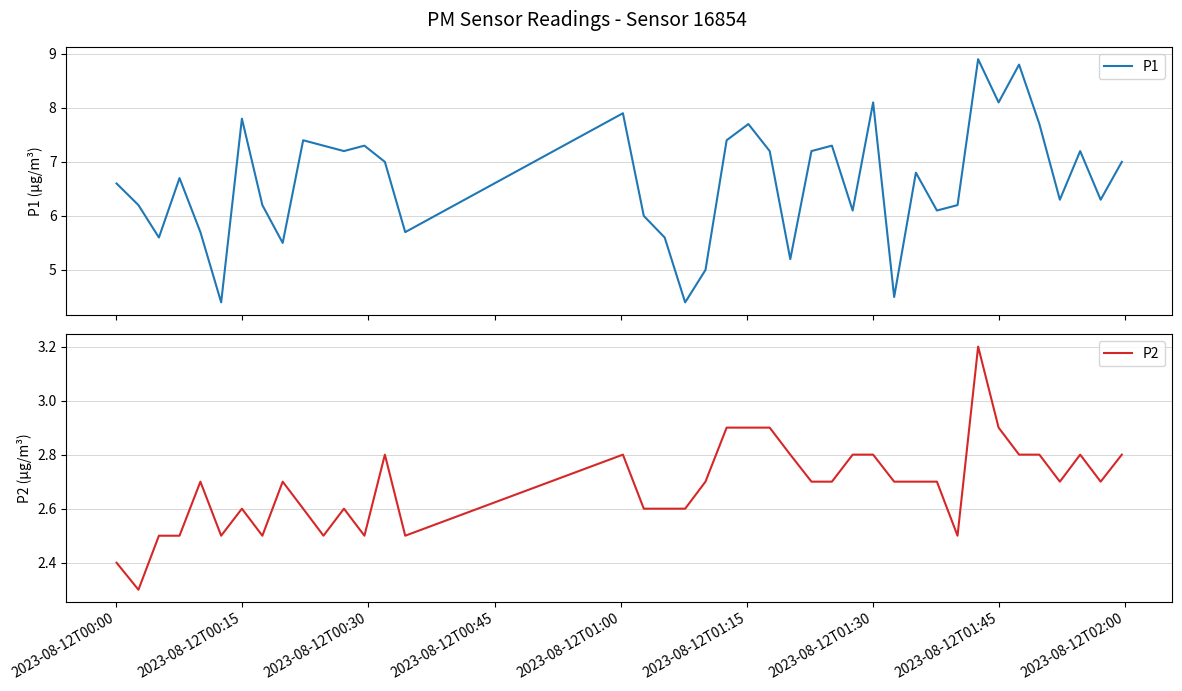

Is the value of P2 at 30 greater than the value of P1 at 31?

No